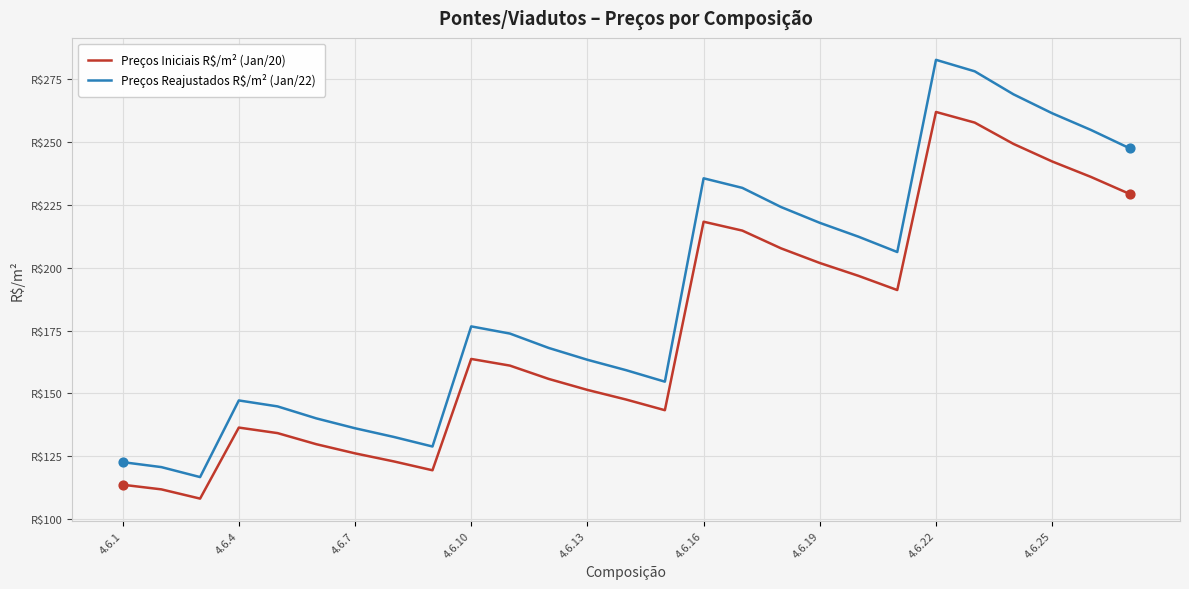

Which series has the largest total across all categories?

Preços Reajustados R$/m² (Jan/22)